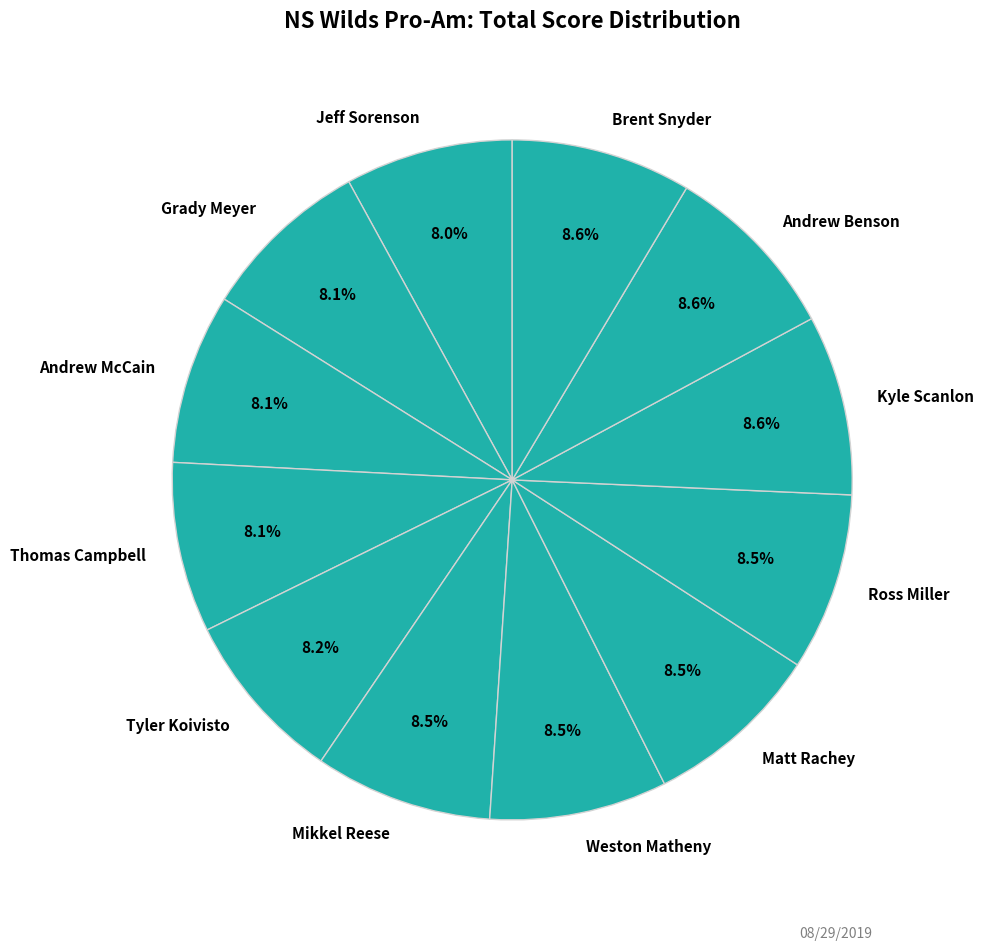

Is there a majority slice in this chart?

No